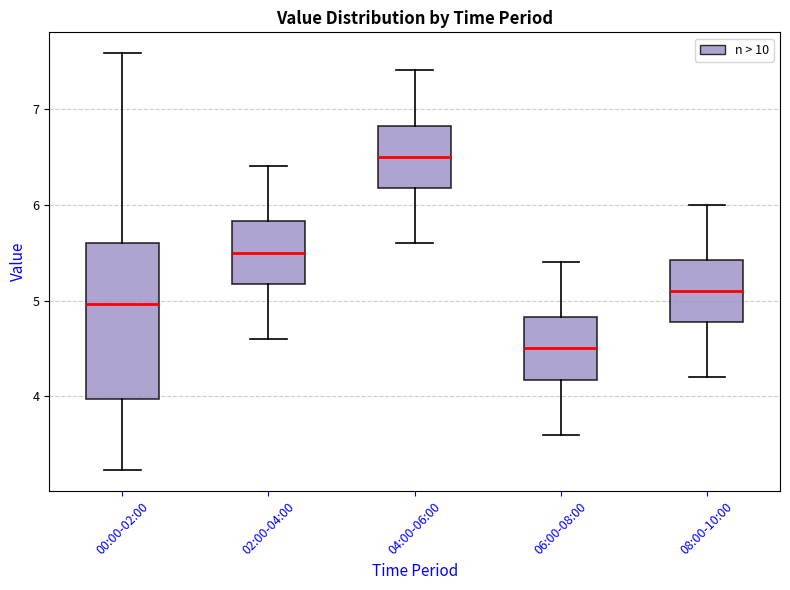

Where is the lower edge of the box for 04:00-06:00 on the y-axis? The values are not printed on the chart, so give them approximately, as read against the axis.

6.2